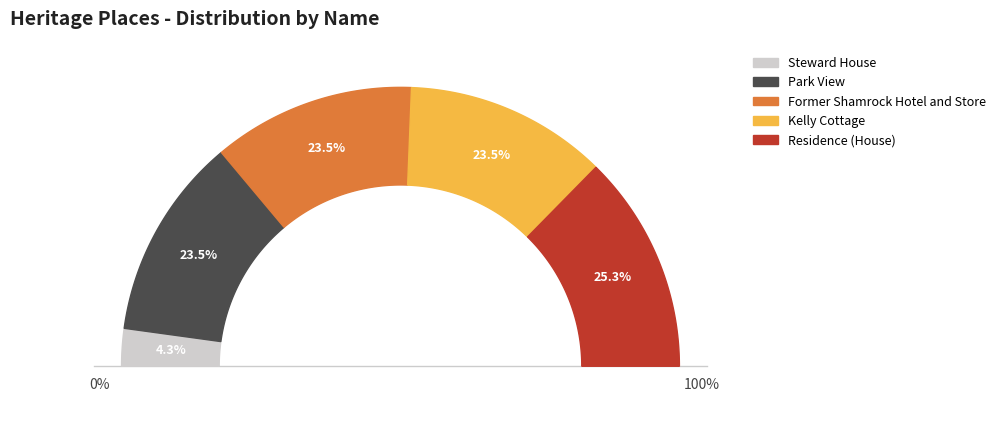

Count the number of slices in the pie.

5